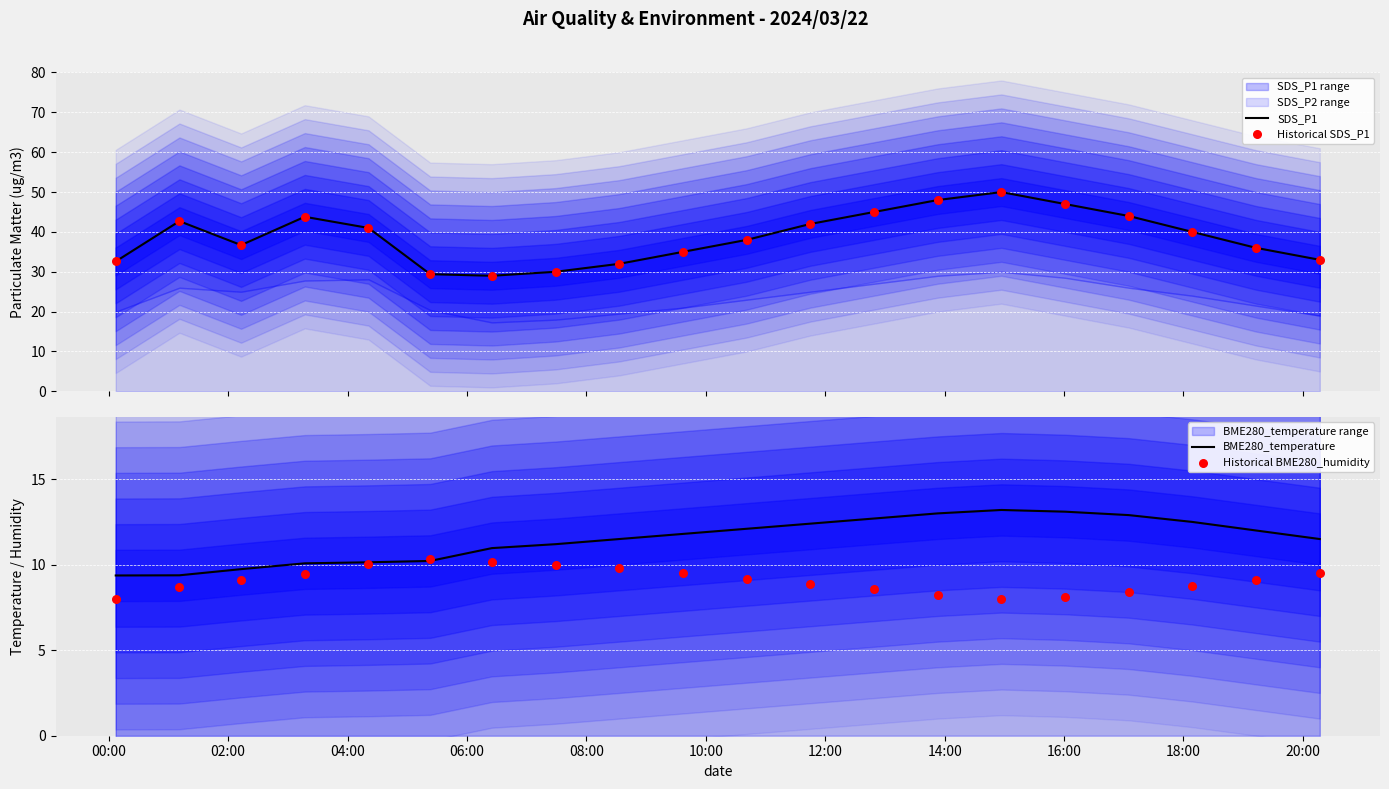

Which series has the largest total across all categories?

SDS_P1